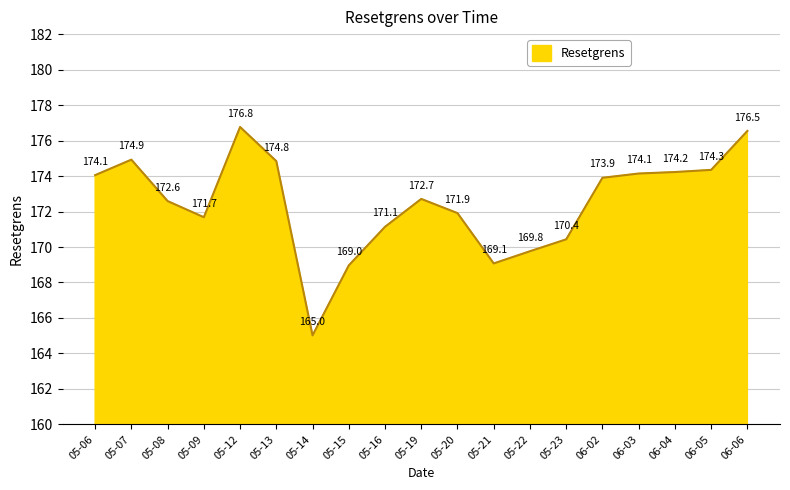

What is the ratio of the value at 05-06 to the value at 06-03?

1.0